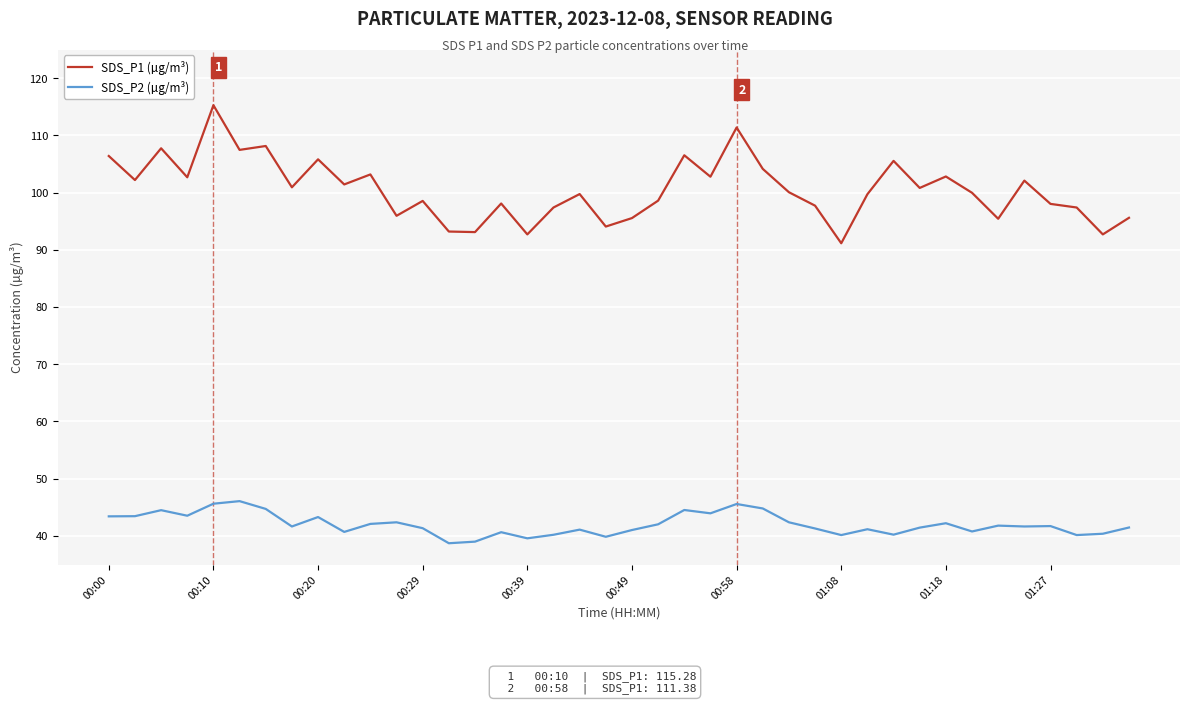

What is the maximum value for SDS_P1 (µg/m³)?

115.3